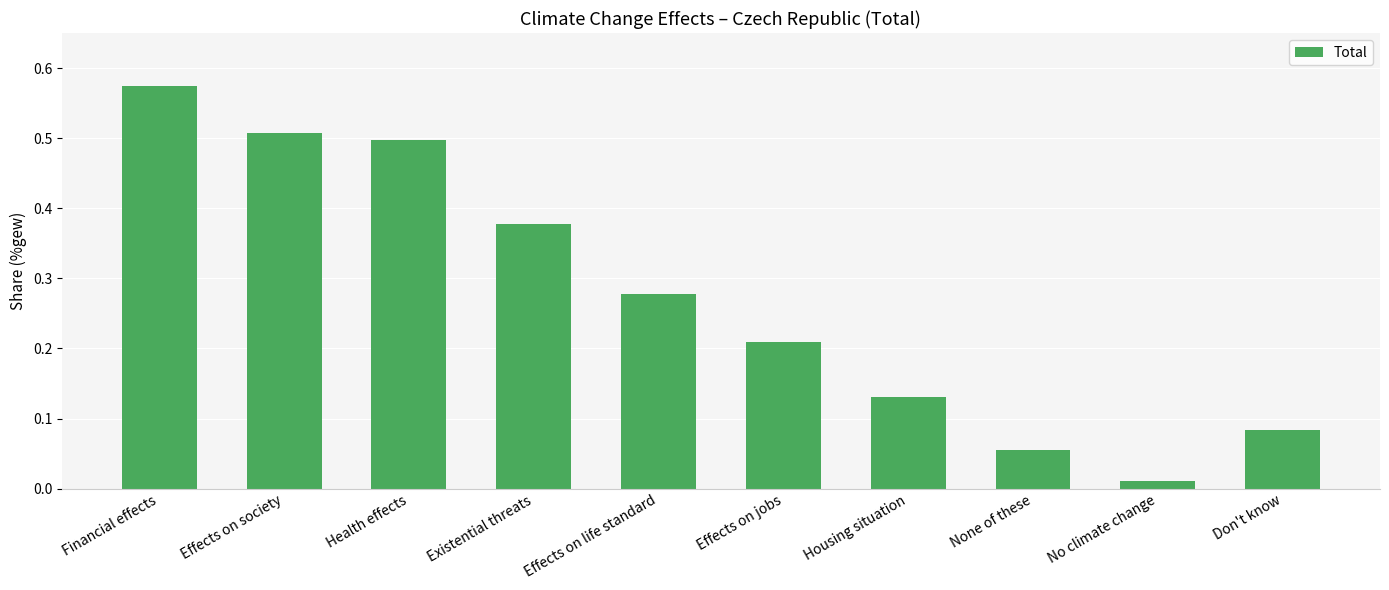

At which label is the value closest to 0?

No climate change